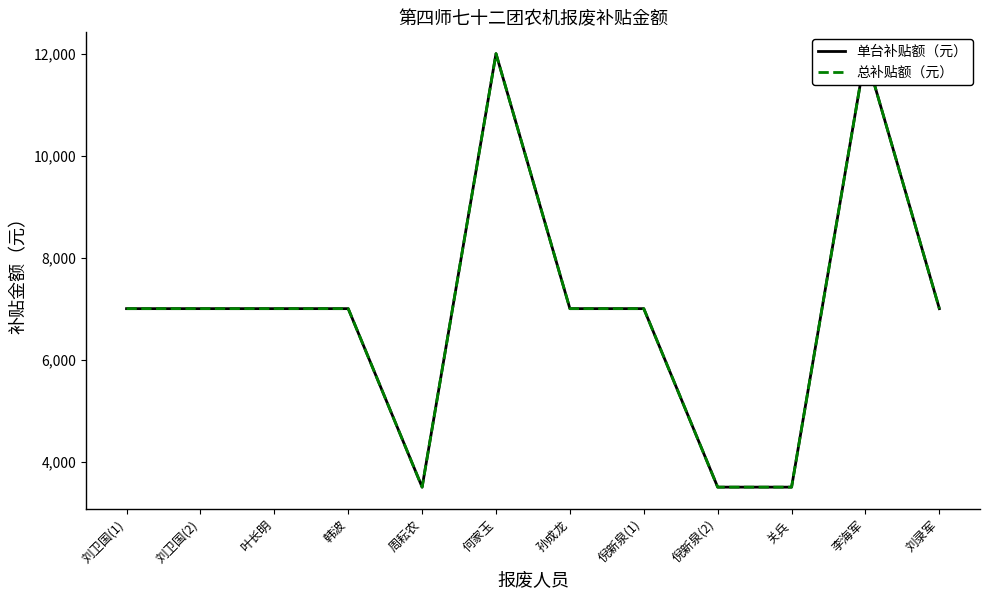

How many lines are shown in the chart?

2